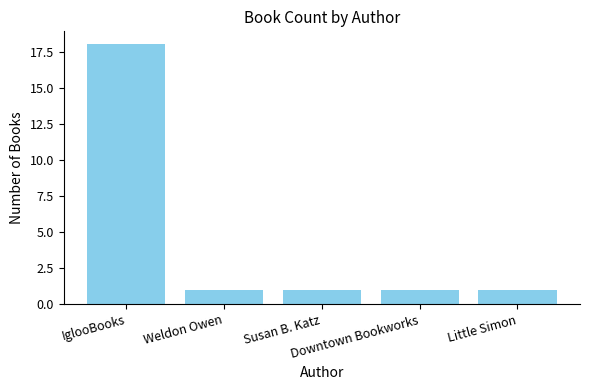

What position from the left is Susan B. Katz?

3